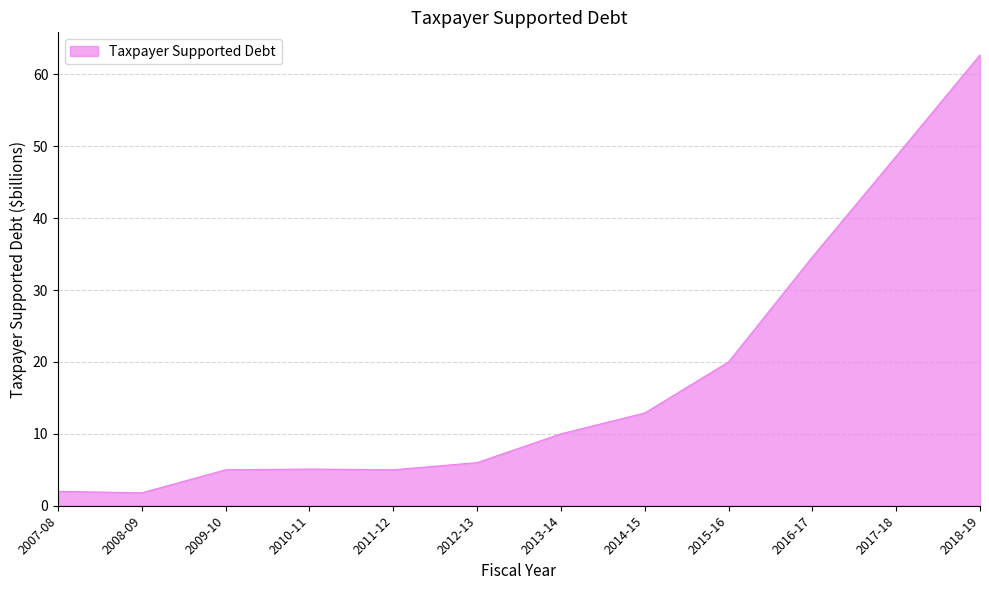

How many lines are shown in the chart?

1